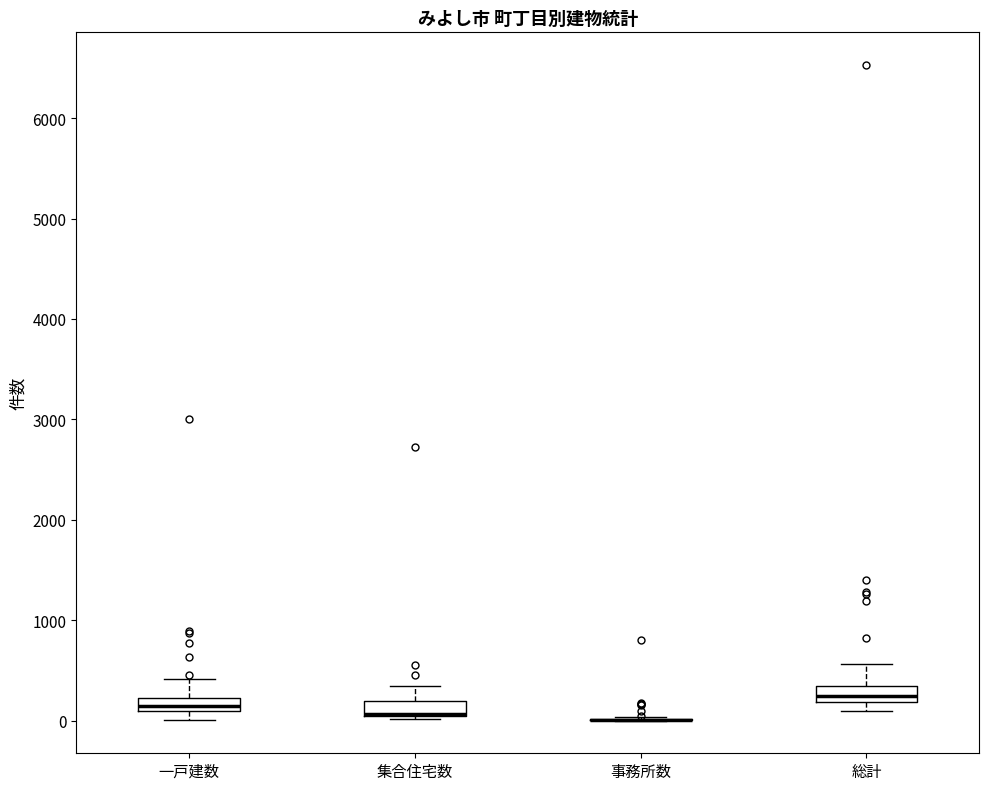

Where is the lower edge of the box for 一戸建数 on the y-axis? The values are not printed on the chart, so give them approximately, as read against the axis.

100